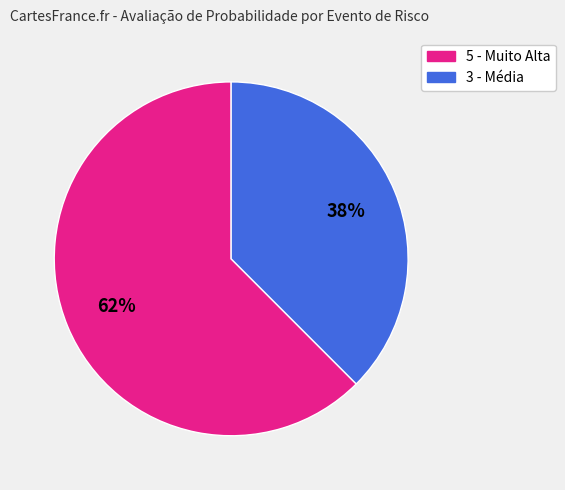

Approximately how many times larger is the value at 3 - Média compared to 5 - Muito Alta?

0.6